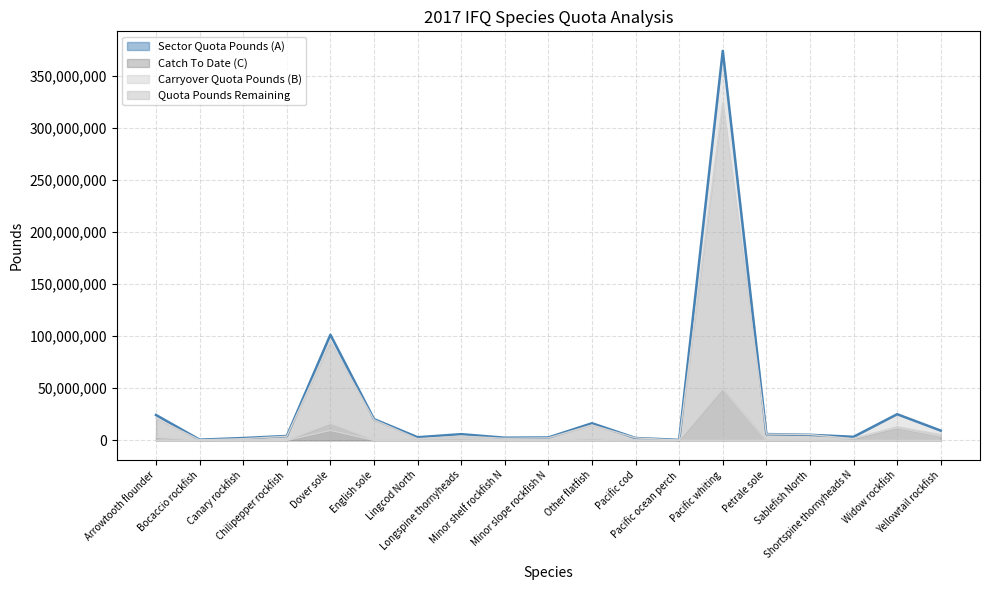

The Carryover Quota Pounds (B) series shows 310893 at Sablefish North. True or false?

True